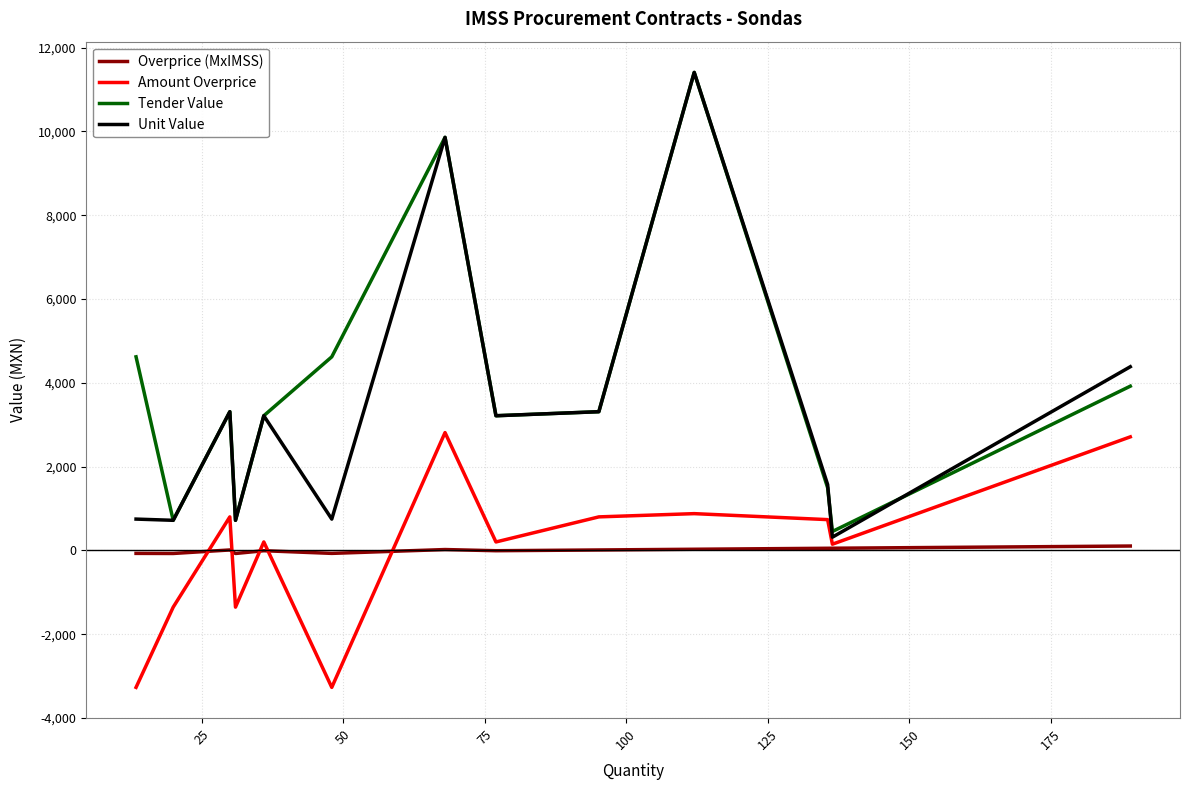

True or false: Overprice (MxIMSS) and Amount Overprice intersect in this chart.

True